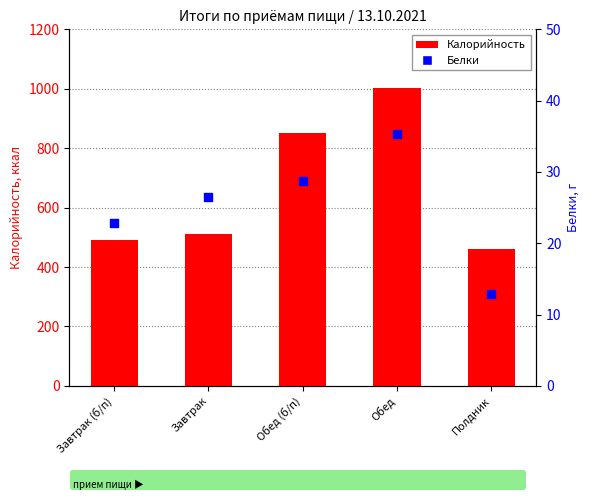

Which series has the largest total across all categories?

Калорийность